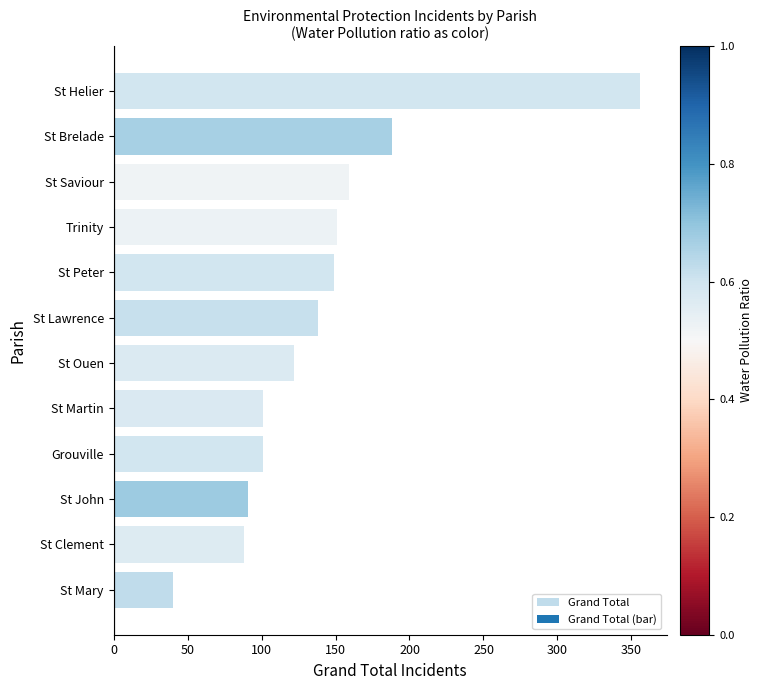

Approximately how many times larger is the value at St Peter compared to St Mary?

3.7